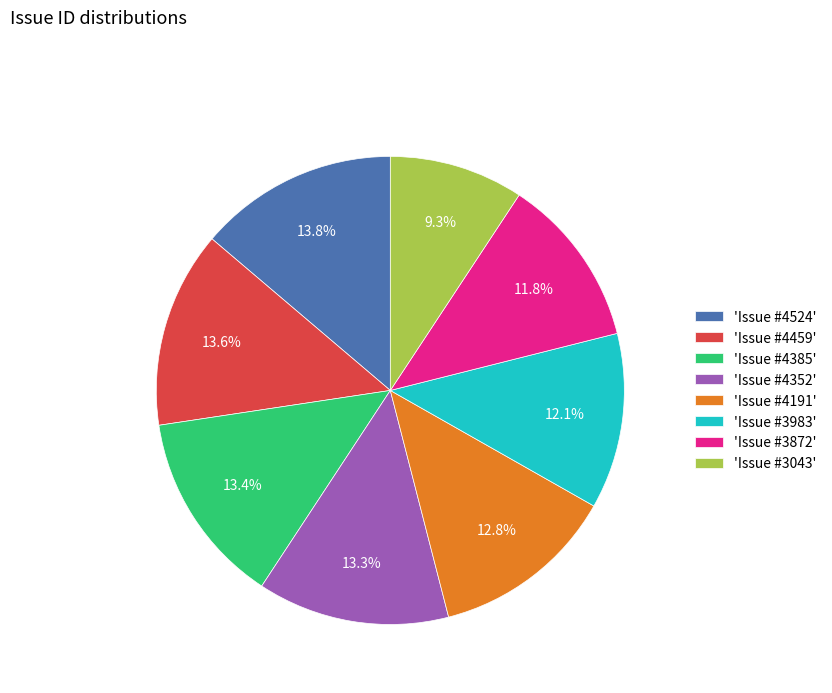

How many segments does this pie chart have?

8